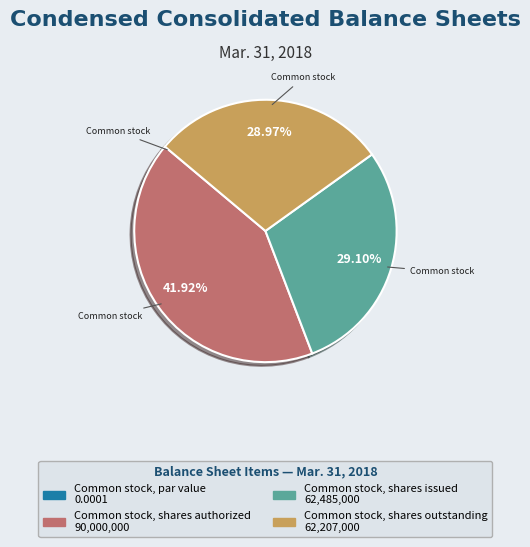

To the nearest percent, what portion does Common stock, shares issued represent?

29%